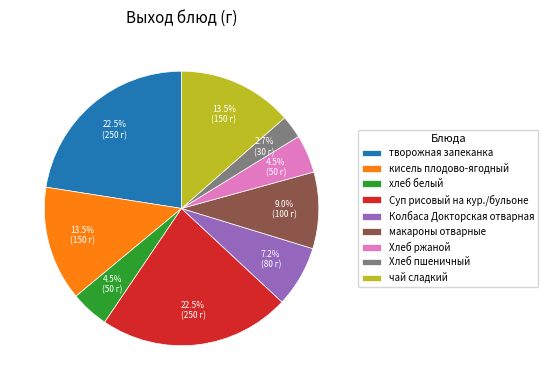

What portion of the pie excludes макароны отварные?

91.0%